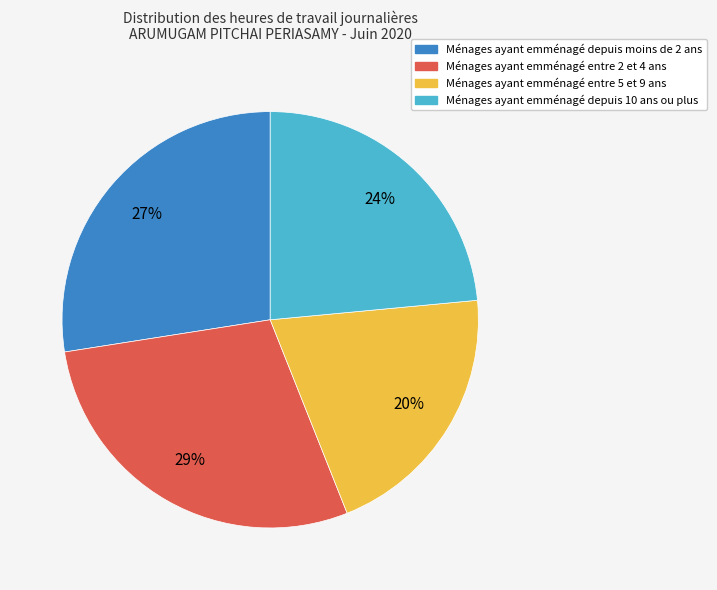

Is there any slice that represents more than half of the pie?

No